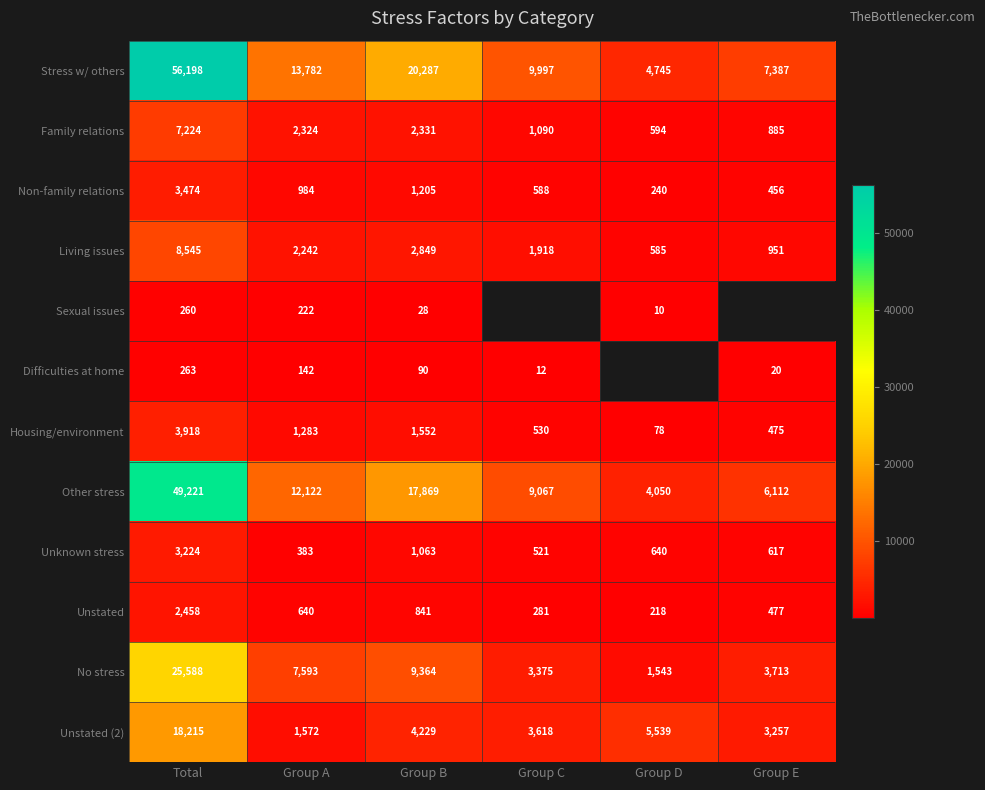

What is the difference between the maximum and minimum values in the Unknown stress series?

2841